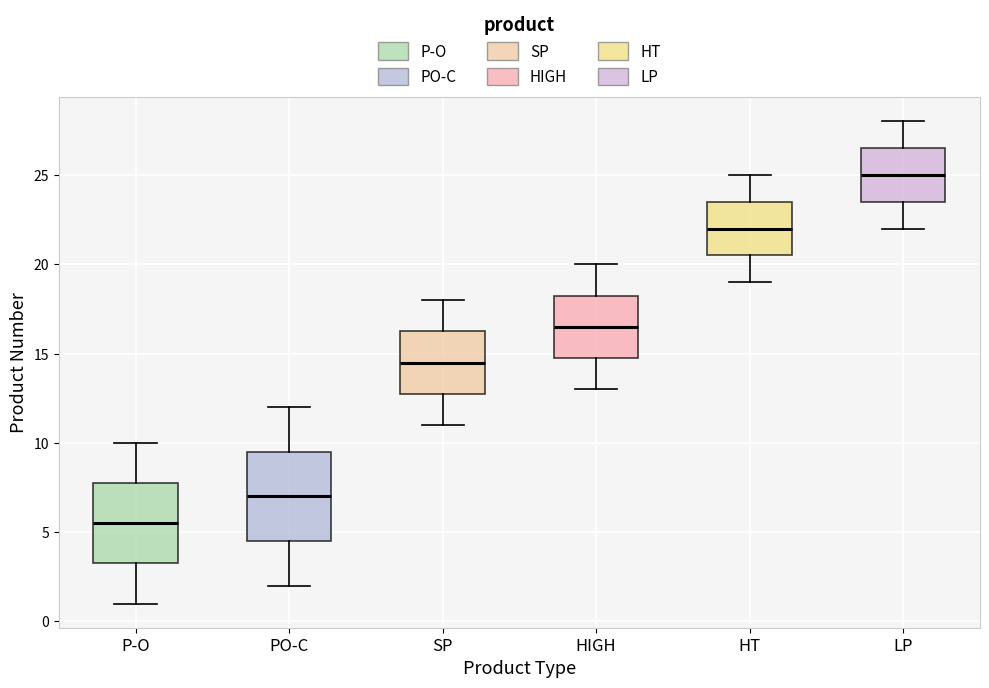

Which box's median line is the highest?

LP